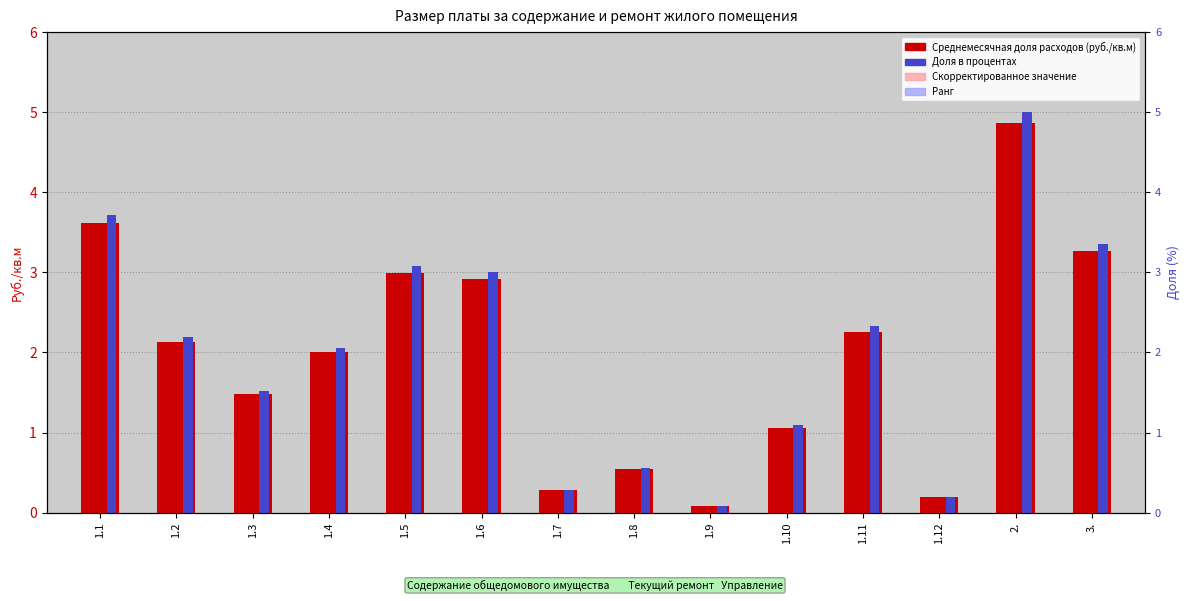

The Значение (скорр.) series shows 0.2 at 1.12. True or false?

True